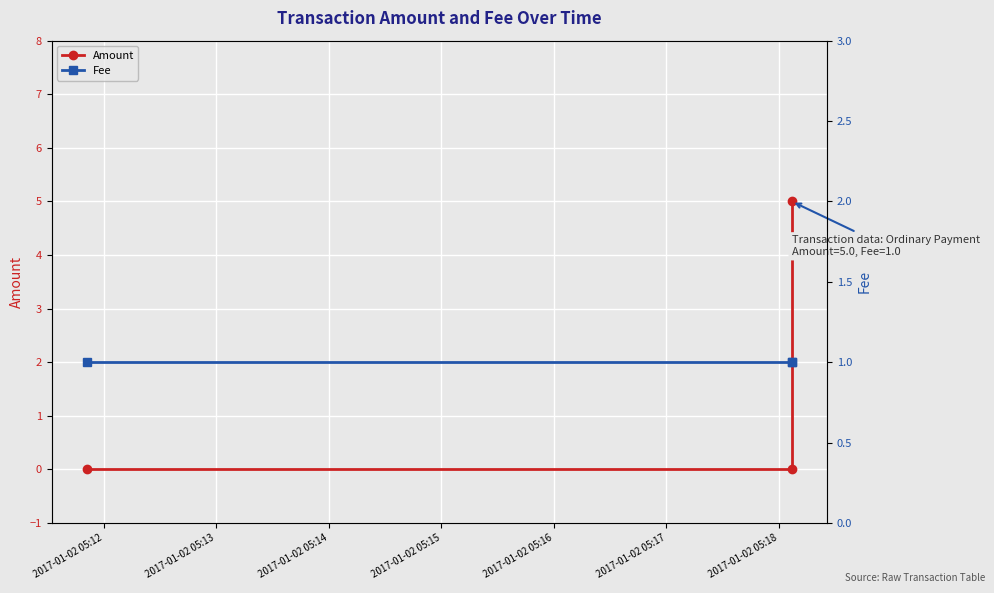

What is the total value across all series at 2017-01-02 05:13?

1